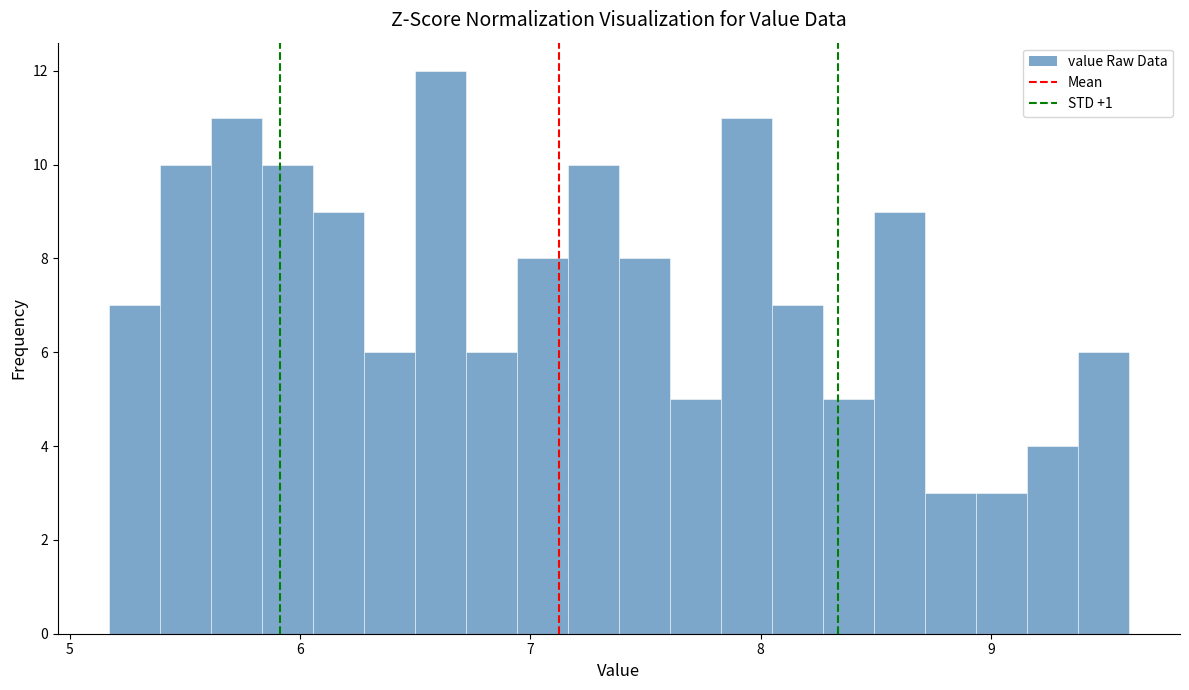

Around what value on the x-axis is the tallest bar? Give the approximate position of its centre, as read against the axis.

6.6